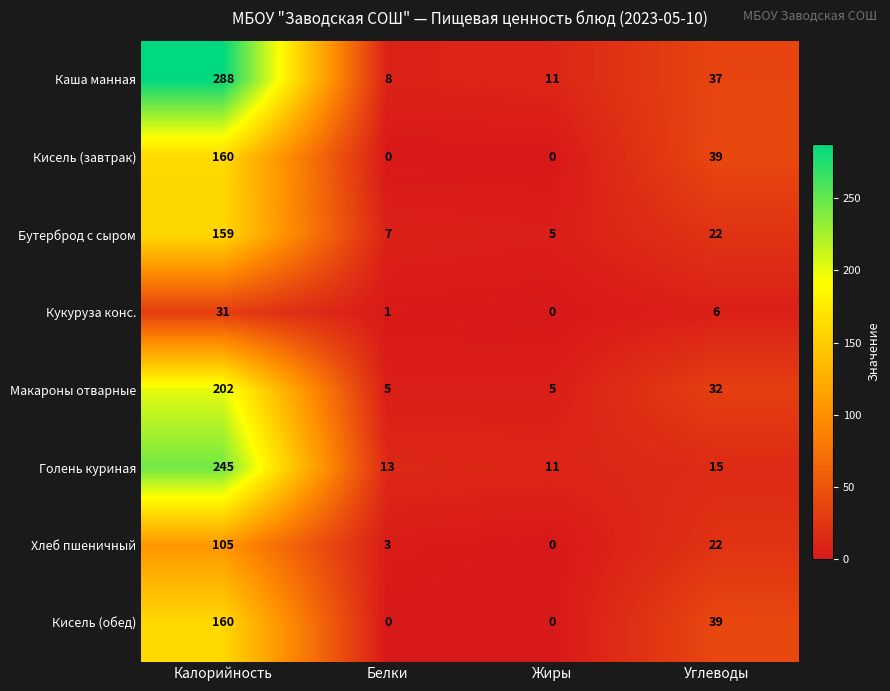

What is the sum of the Голень куриная values at Белки and Калорийность?

258